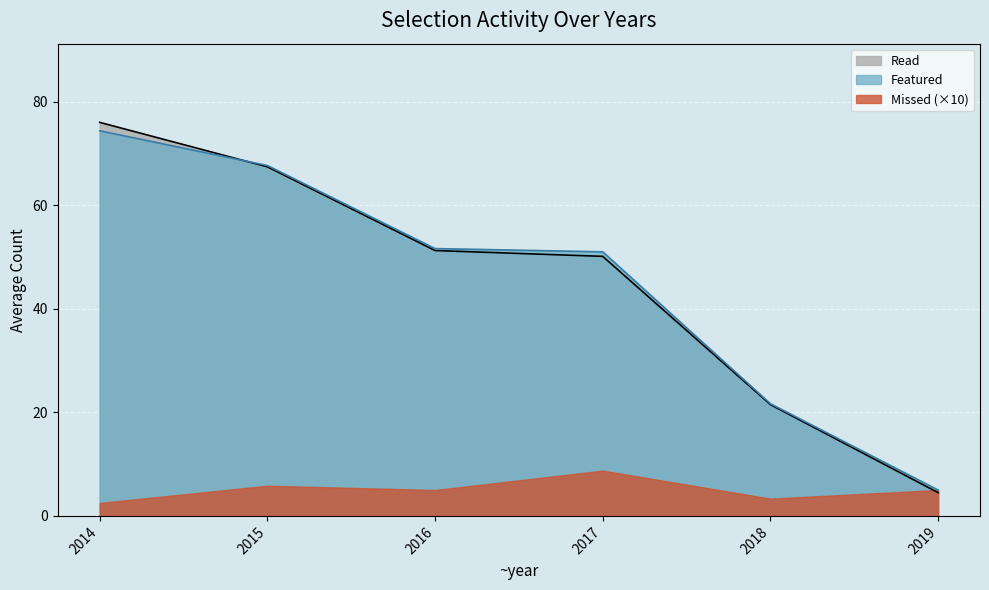

Which series has the widest spread of values?

Read